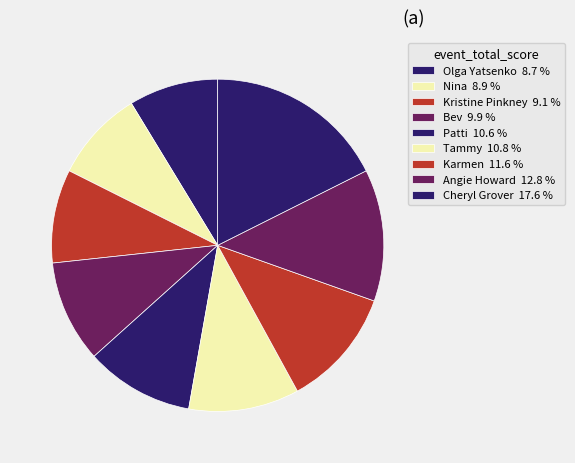

What is the change in value from Patti to Cheryl Grover?

+34